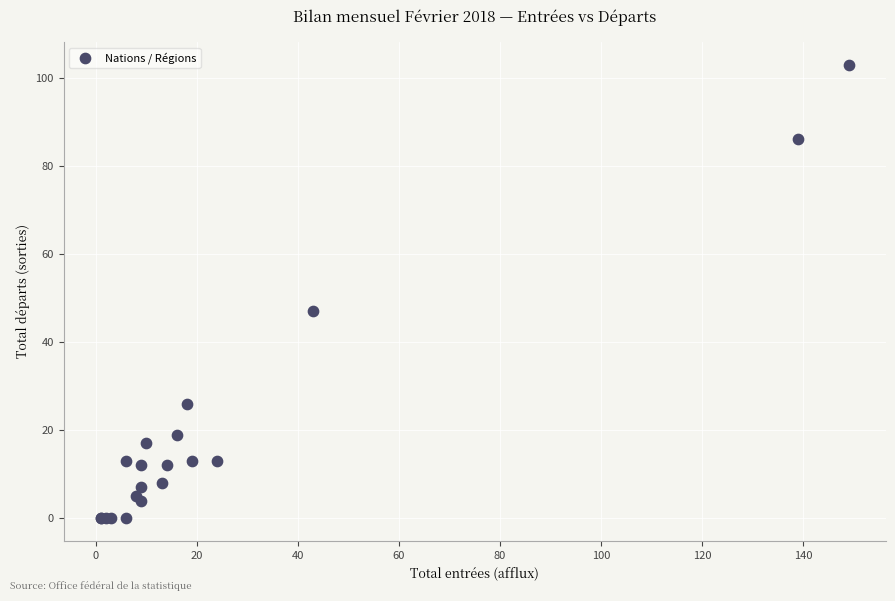

What Y value in the scatter plot is closest to 51?

47